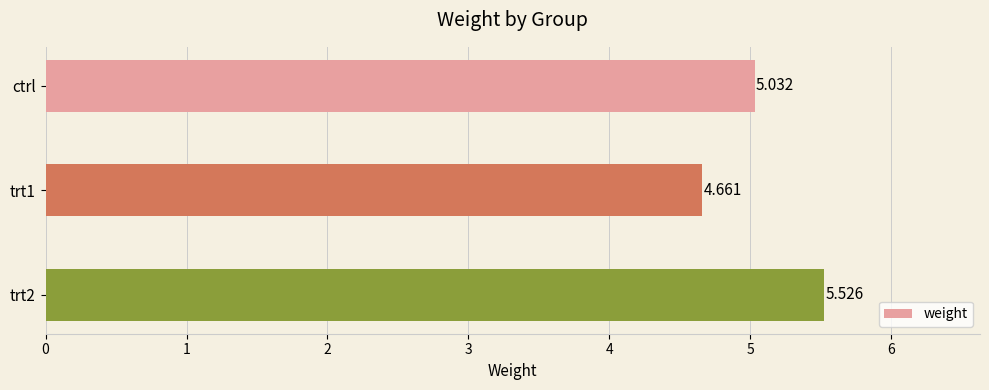

At which label is the value closest to 5?

ctrl